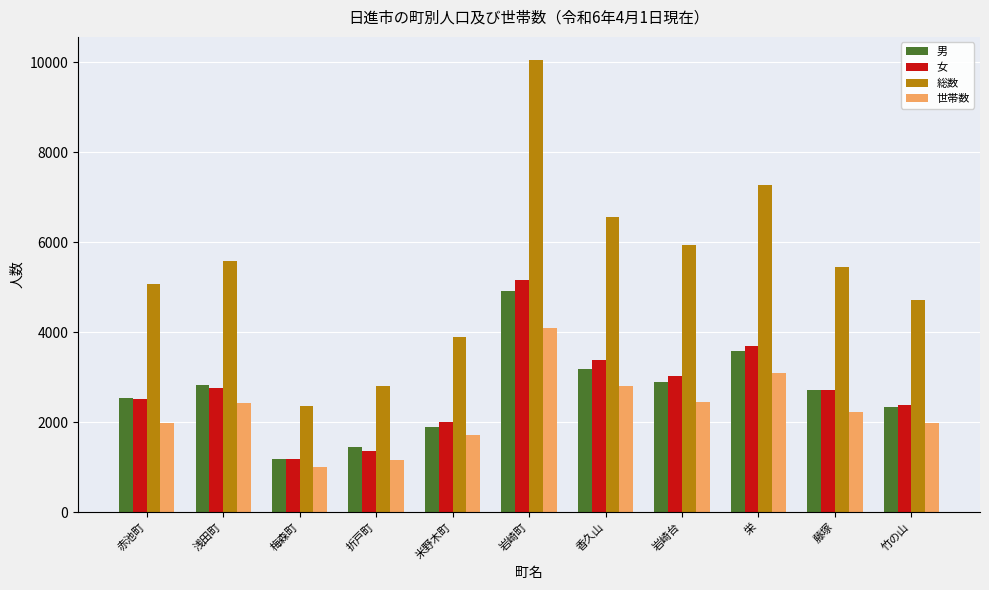

Which series changed the most between 米野木町 and 岩崎町?

総数